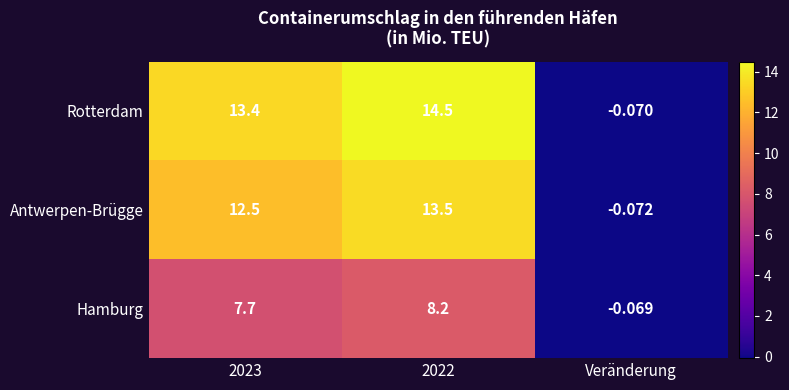

Which series has the widest spread of values?

Rotterdam